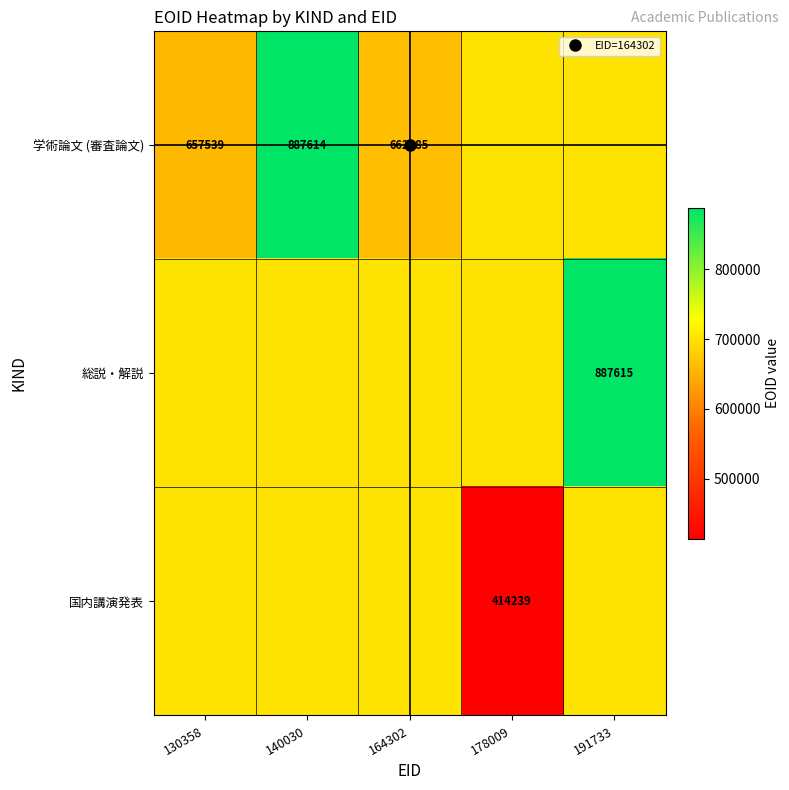

What is the difference between the 学術論文 (審査論文) values at 130358 and 164302?

4746.0